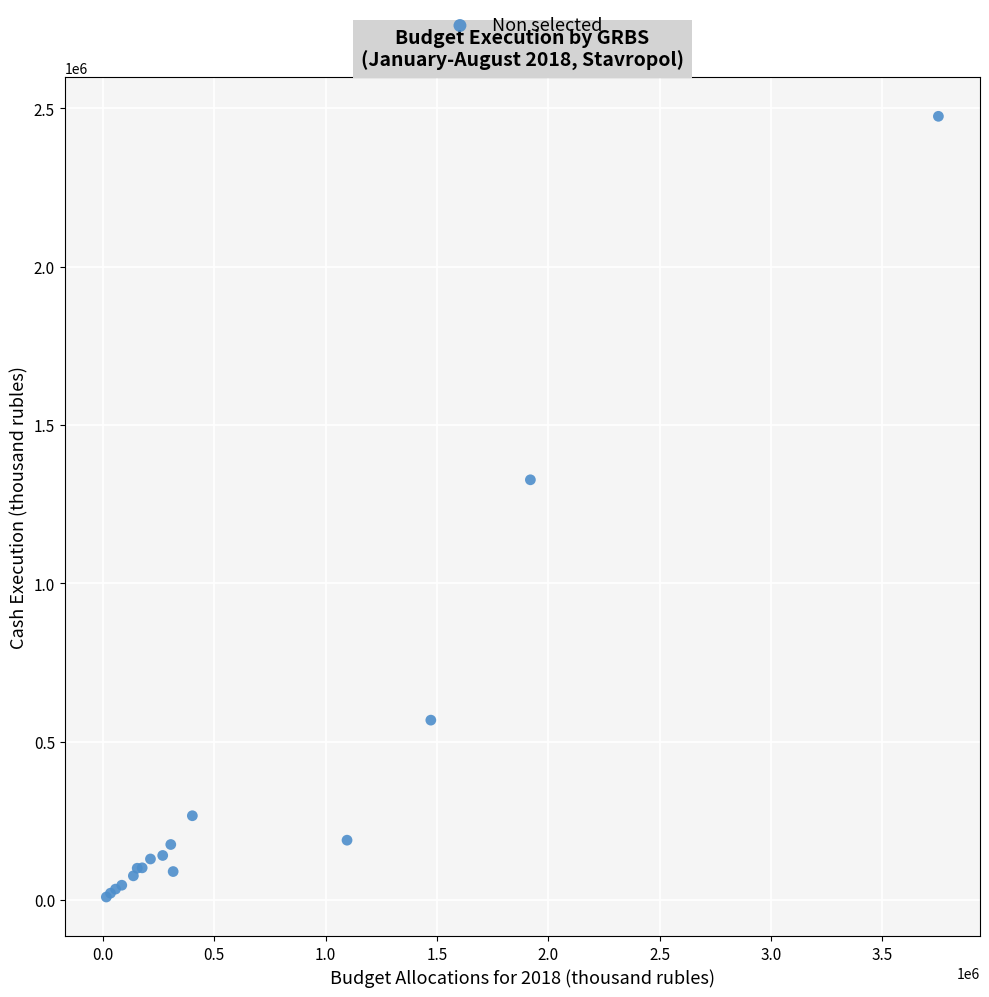

What Y value in the scatter plot is closest to 1241926?

1326767